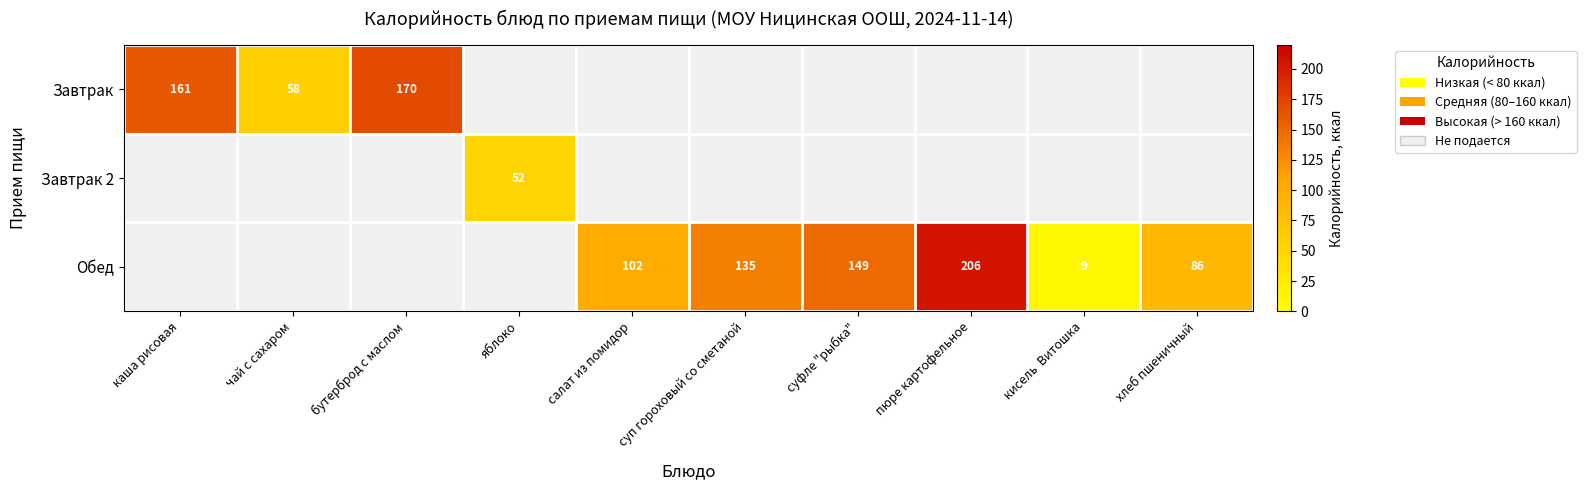

True or false: Обед has a value of 44 at салат из помидор.

False